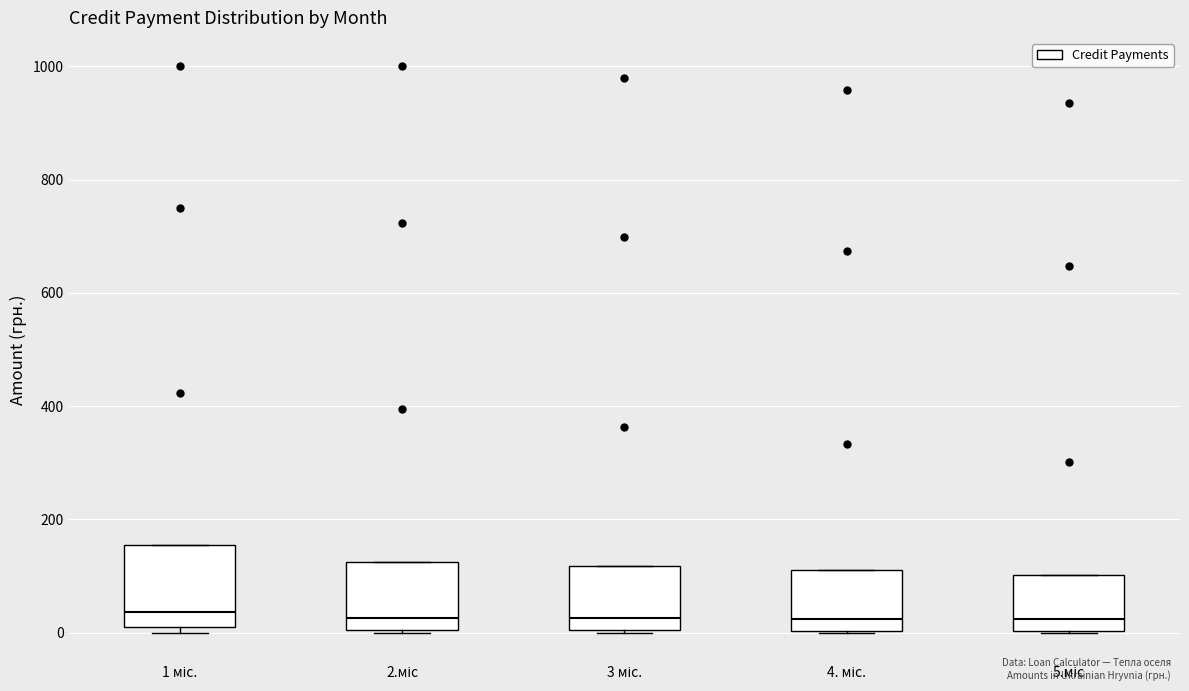

Which box is the tallest, from its lower edge to its upper edge?

1 міс.